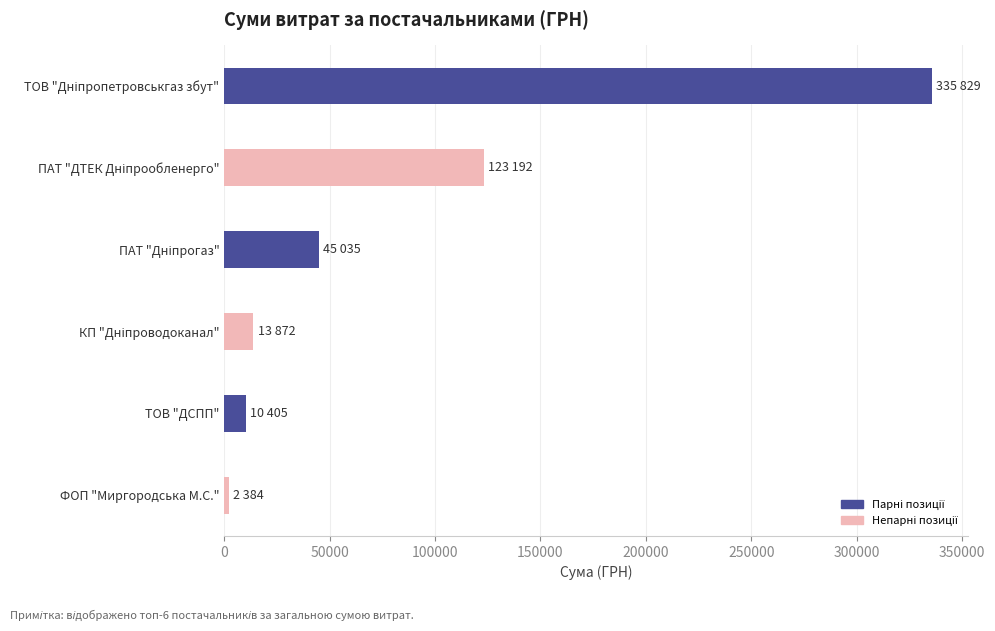

The chart shows a value of 10405.2 at ТОВ "ДСПП". True or false?

True